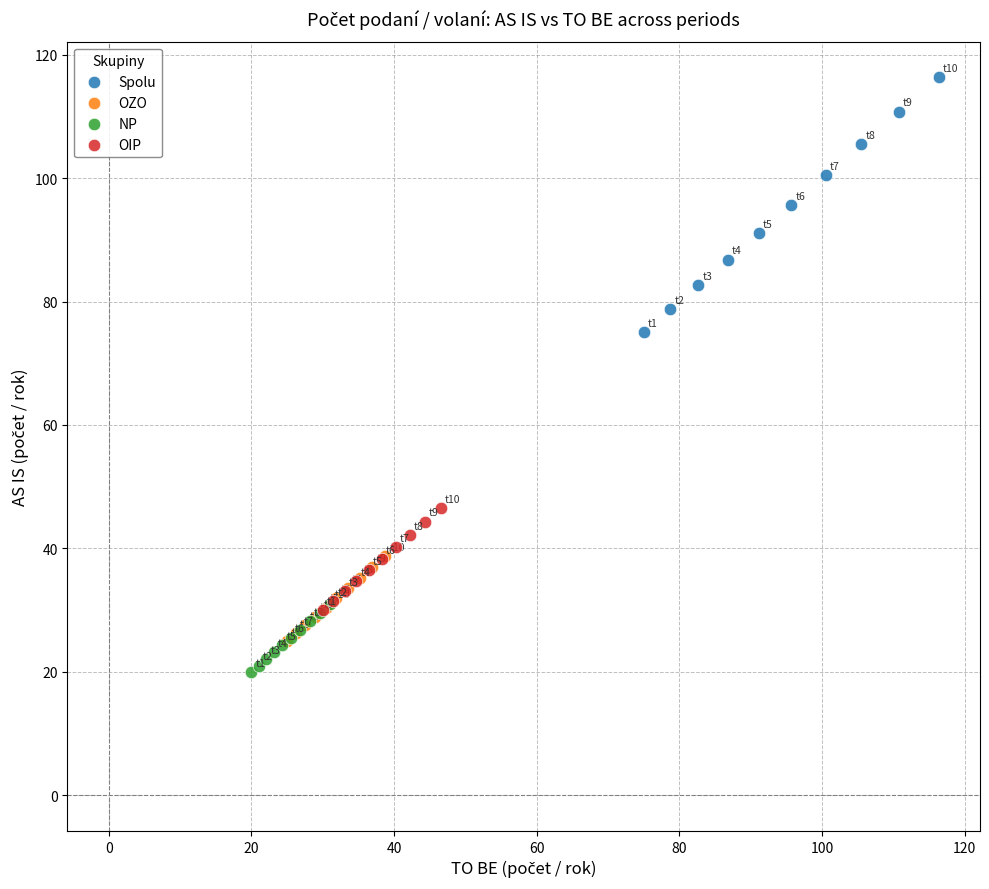

Which series contains the highest Y value?

Spolu